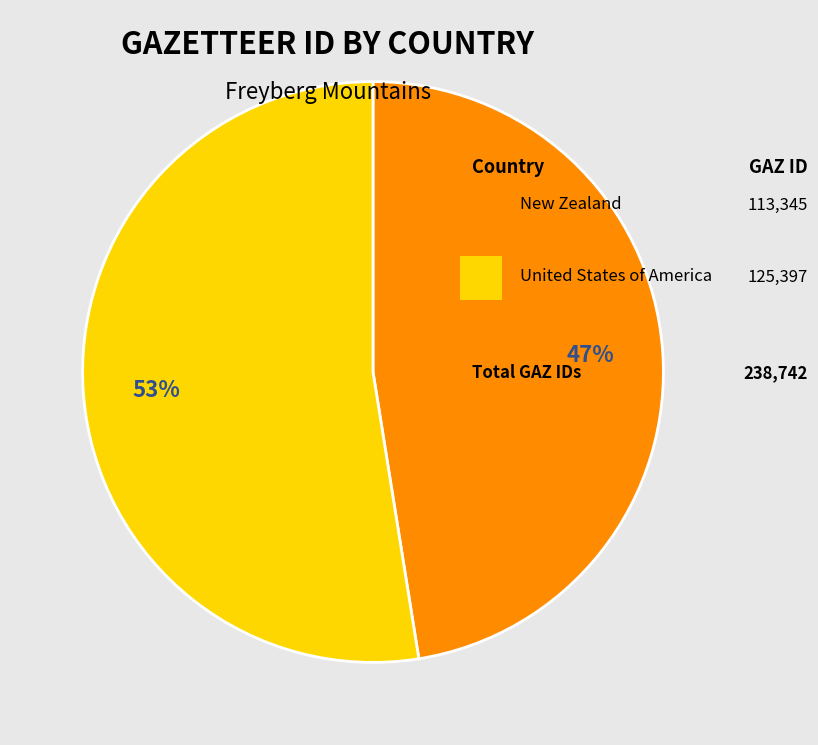

How many segments does this pie chart have?

2